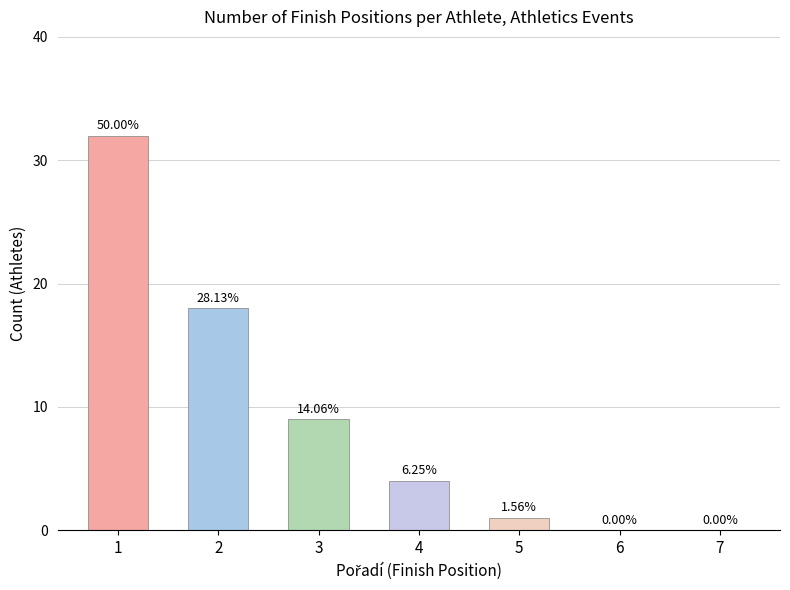

Which category has the lowest value across all series?

6